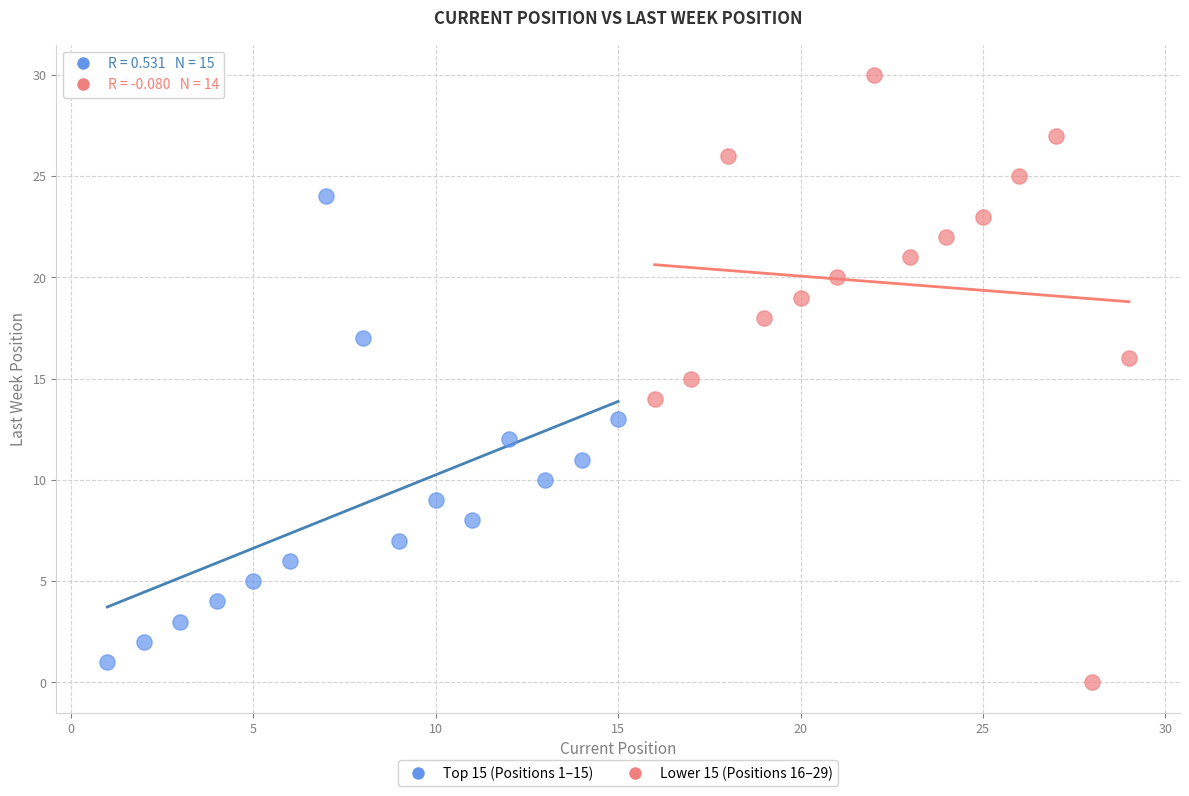

Which series has the largest Y range (max minus min)?

Lower 15 (Positions 16–29)